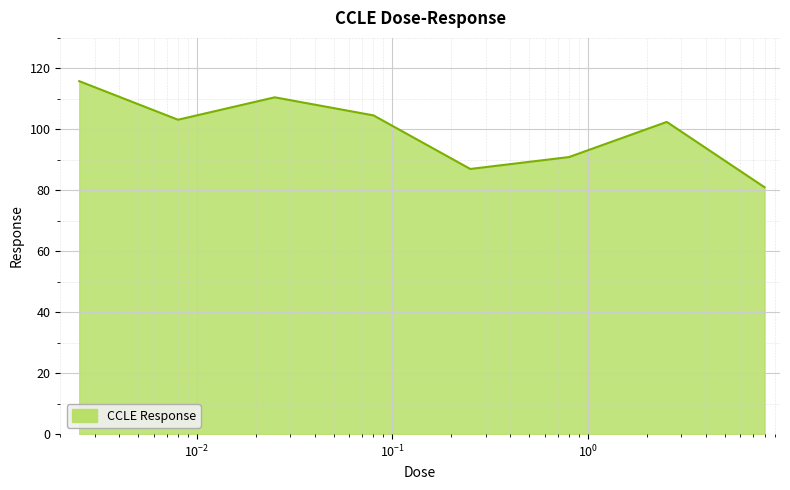

What is the average value?

99.4